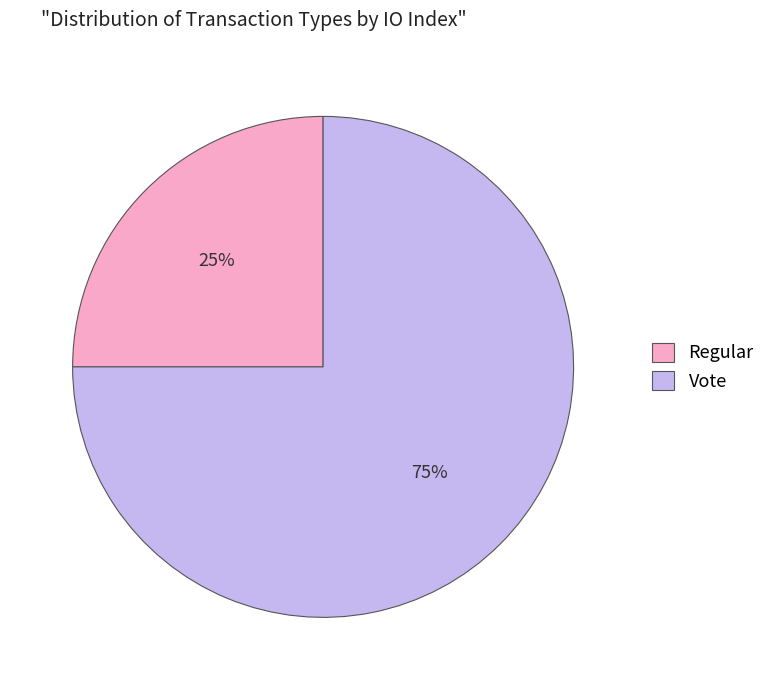

True or false: Regular accounts for 8% of the total.

False